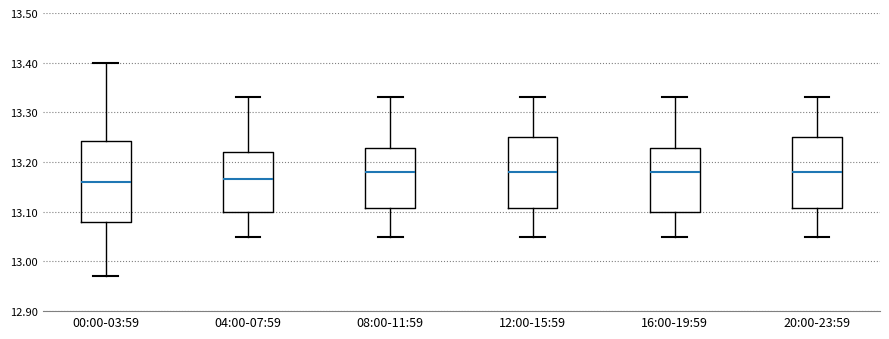

Reading left to right, transcribe this box plot: for each box, give where its median line is, the range the box spans, and where its two whiskers end, as read against the y-axis. The values are not printed on the chart, so give them approximately, as read against the axis.

00:00-03:59: median 13.16, box 13.08 to 13.24, whiskers 12.97 to 13.40
04:00-07:59: median 13.17, box 13.10 to 13.22, whiskers 13.05 to 13.33
08:00-11:59: median 13.18, box 13.11 to 13.23, whiskers 13.05 to 13.33
12:00-15:59: median 13.18, box 13.11 to 13.25, whiskers 13.05 to 13.33
16:00-19:59: median 13.18, box 13.10 to 13.23, whiskers 13.05 to 13.33
20:00-23:59: median 13.18, box 13.11 to 13.25, whiskers 13.05 to 13.33